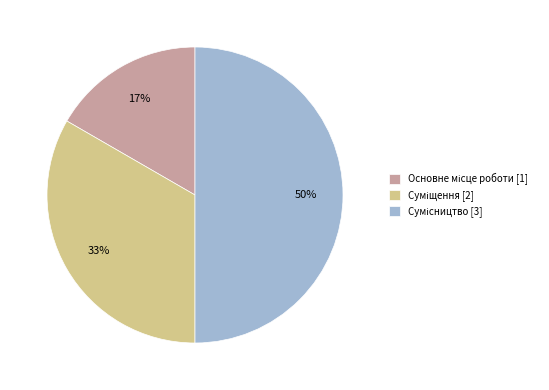

To the nearest percent, what is the difference between the largest and smallest slice percentages?

33%